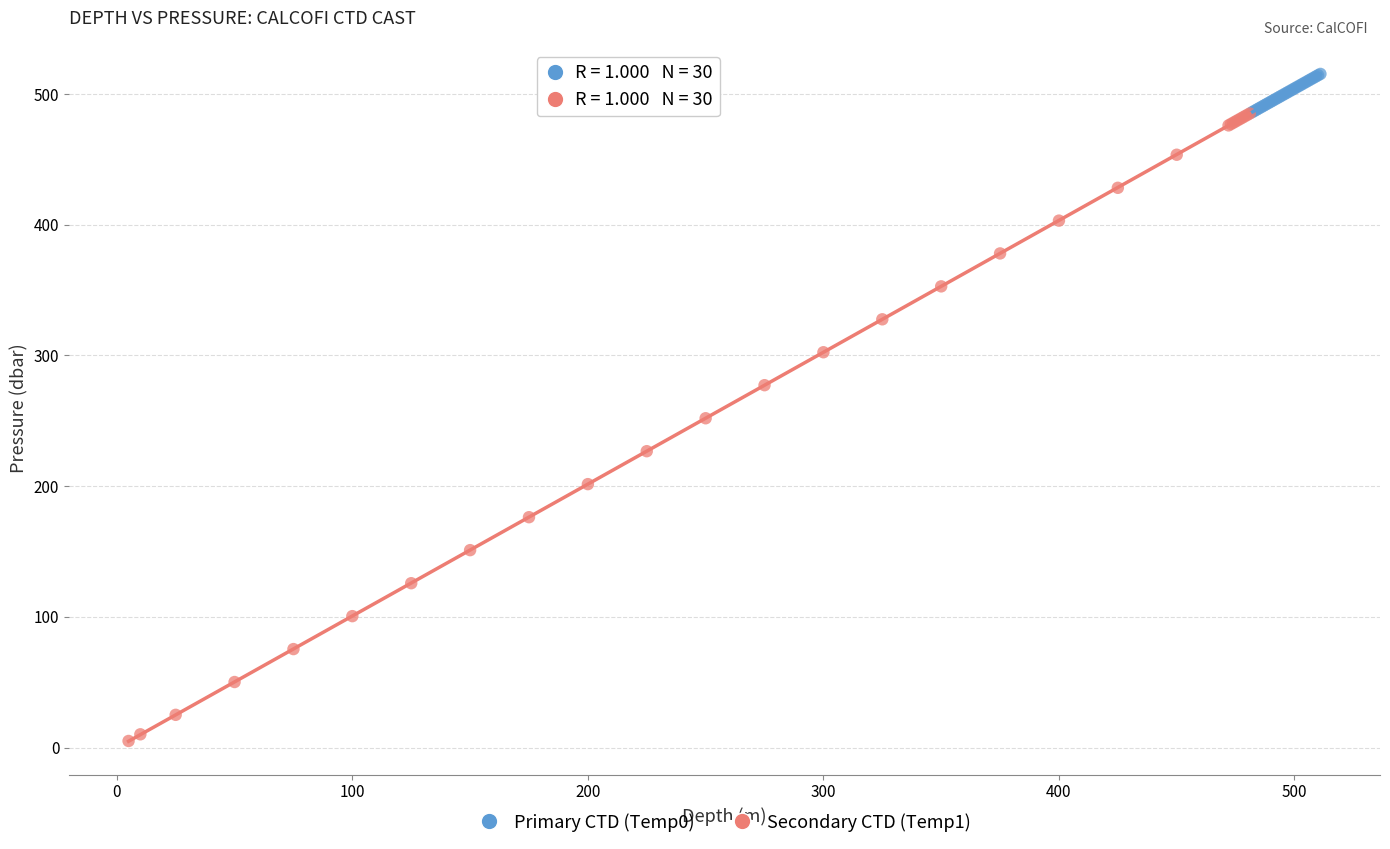

Which series contains the lowest Y value?

Secondary CTD (Temp1)